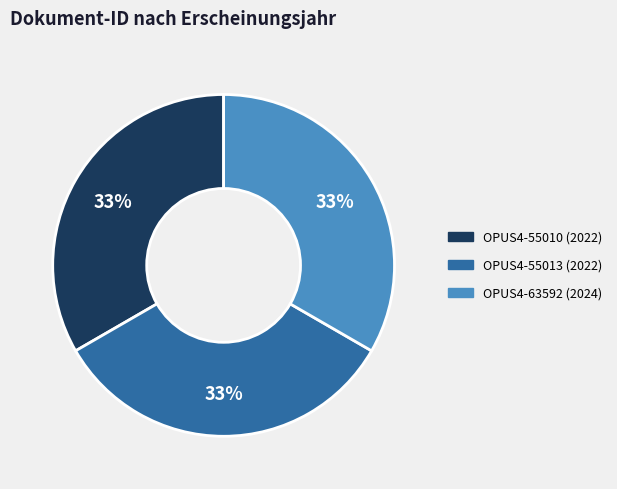

What is the ratio of the value at OPUS4-63592 to the value at OPUS4-55013?

1.0